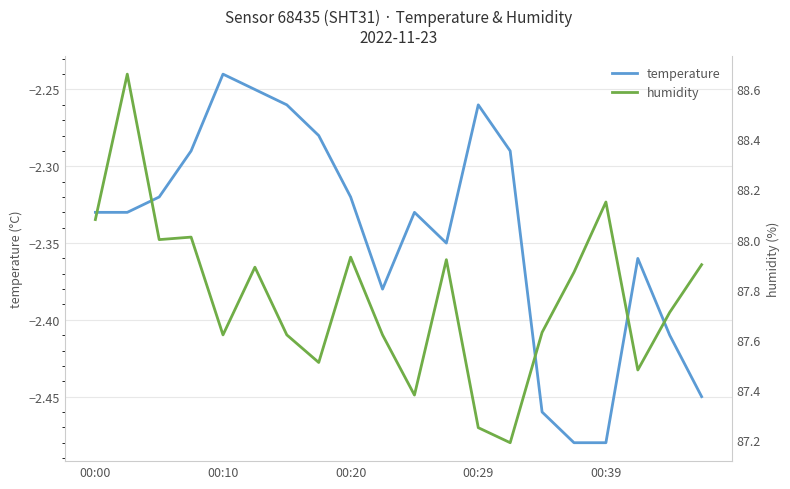

What is the average value of the humidity series?

87.8